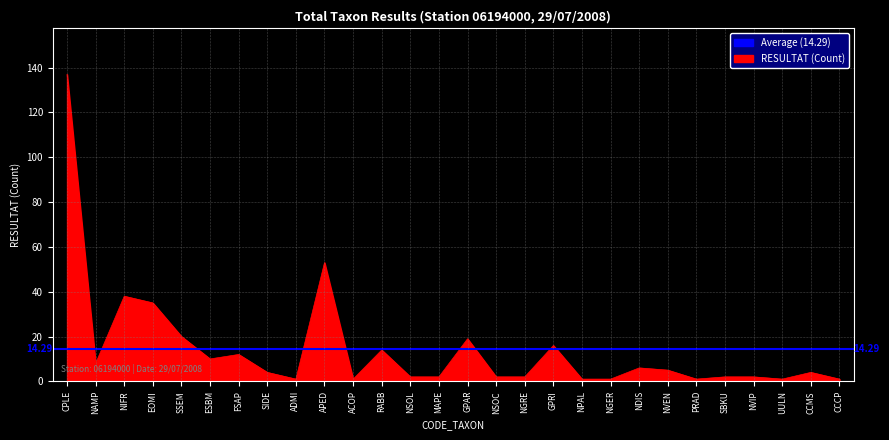

Reading left to right, list all the values displayed in this chart.

137	8	38	35	20	10	12	4	1	53	1	14	2	2	19	2	2	16	1	1	6	5	1	2	2	1	4	1